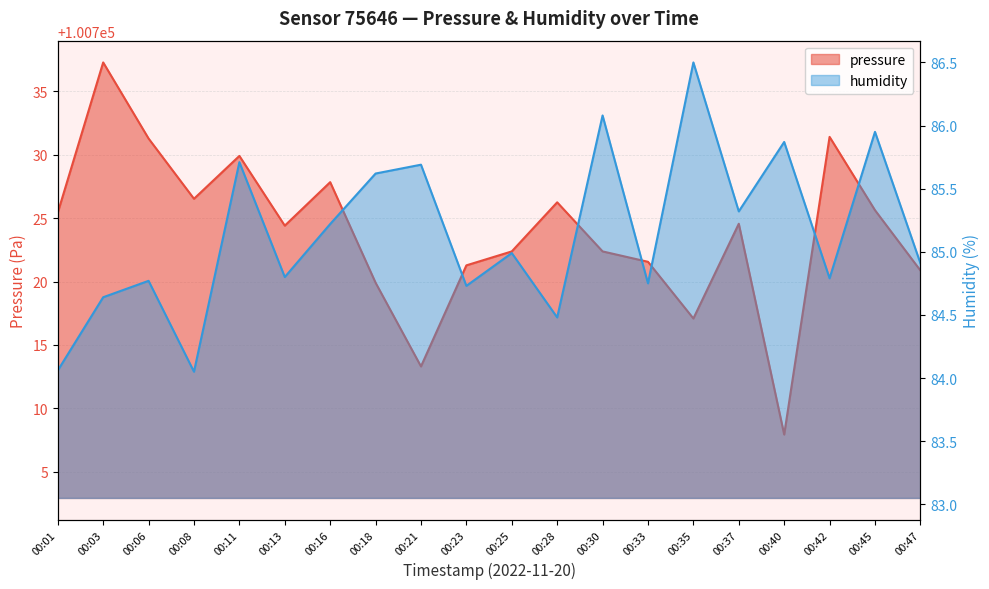

What is the difference between the pressure values at 00:30 and 00:06?

8.9